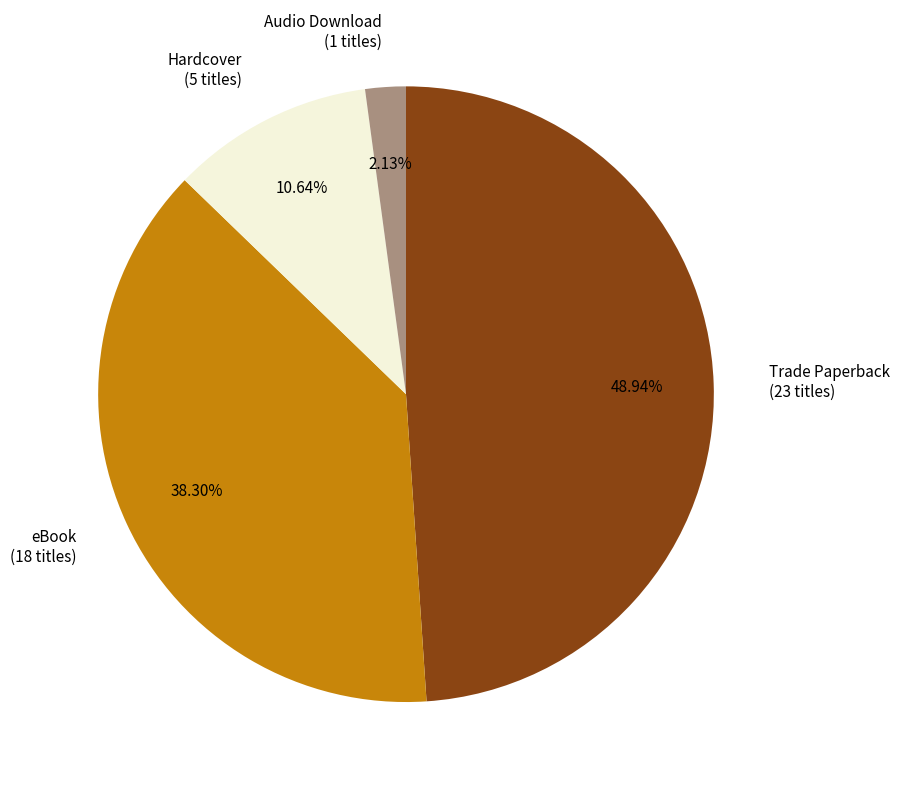

Which category has the smallest portion of the pie?

Audio Download